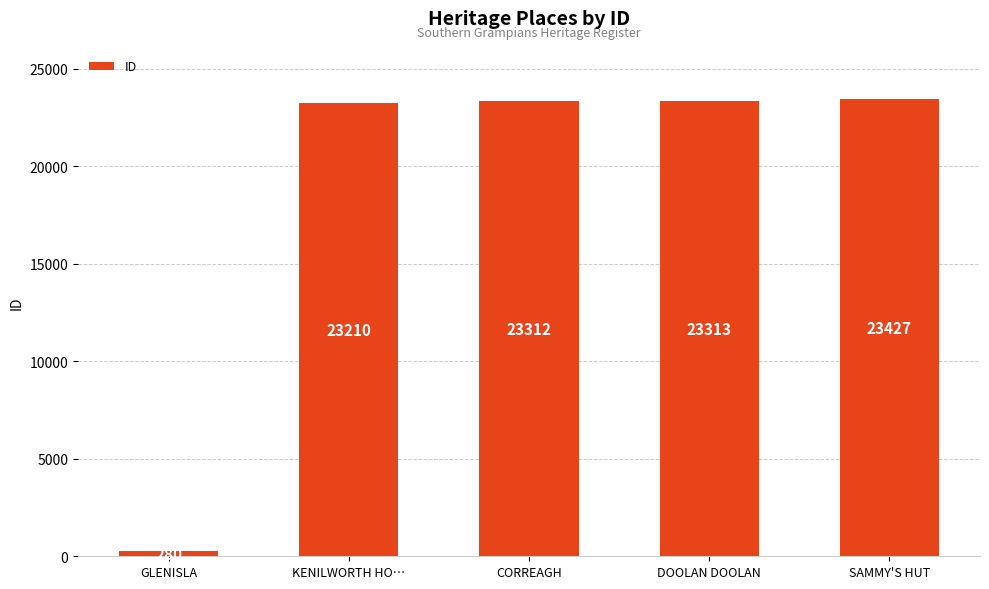

Rank the categories by value from lowest to highest.

GLENISLA, KENILWORTH HO…, CORREAGH, DOOLAN DOOLAN, SAMMY'S HUT